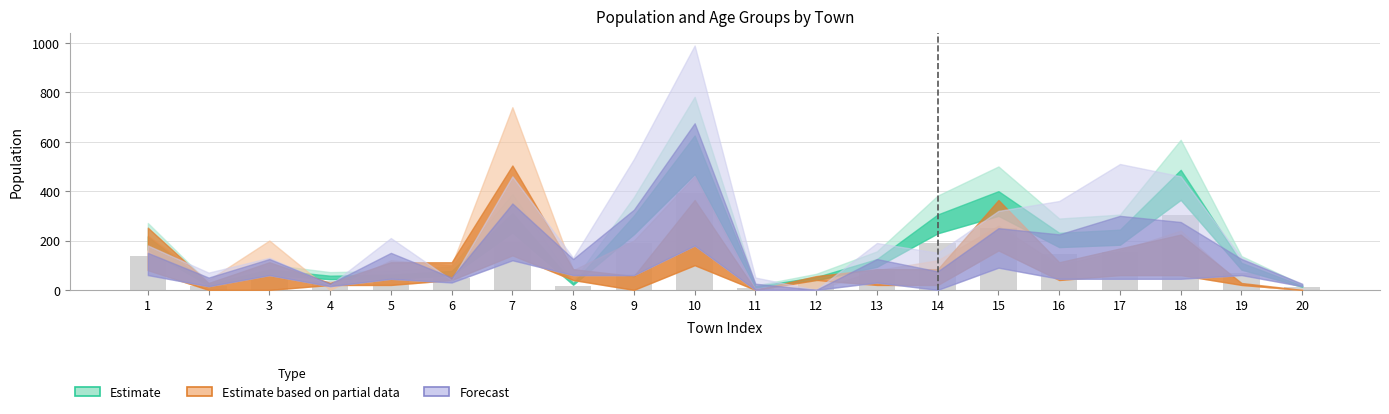

What is the difference between the maximum and second lowest values?

380.5